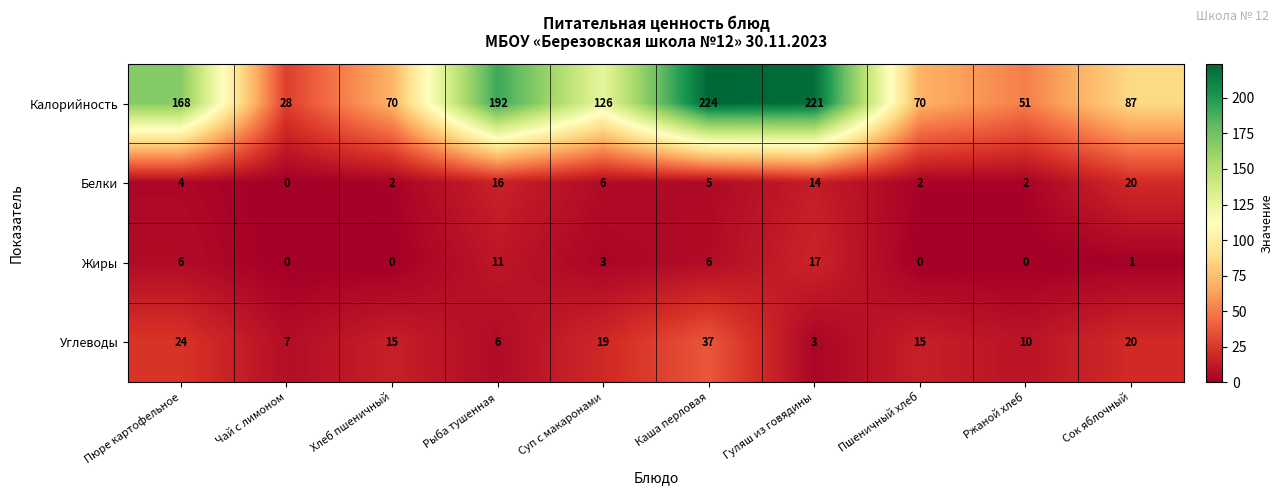

True or false: Калорийность has a value of 51 at Ржаной хлеб.

True